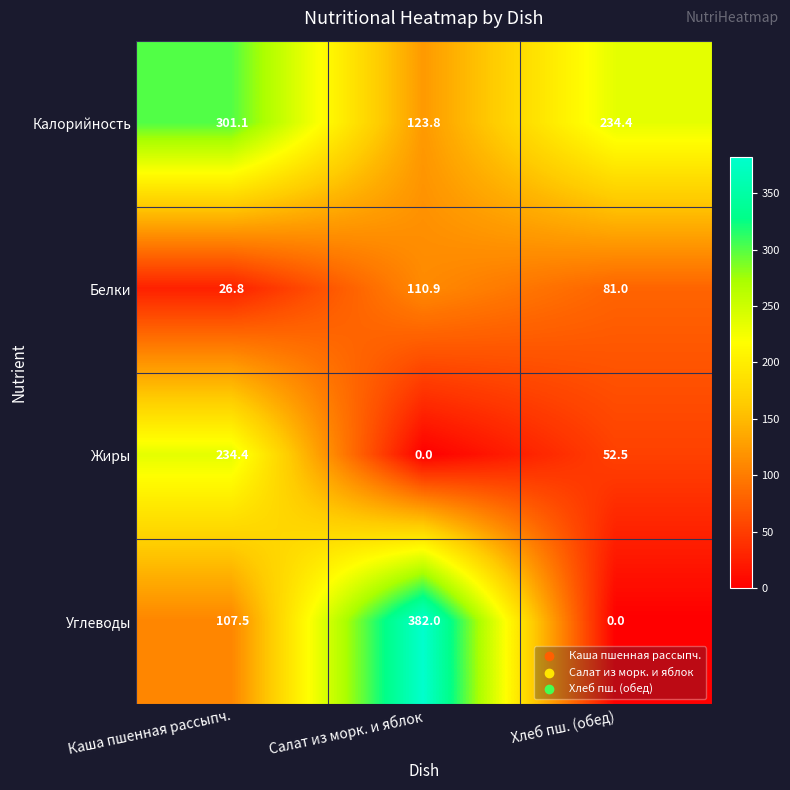

Rank the series by their average value, from lowest to highest.

Белки, Жиры, Углеводы, Калорийность